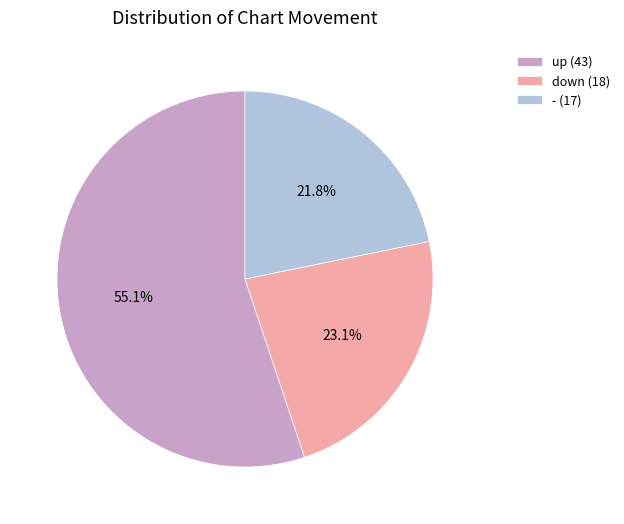

Count the number of slices in the pie.

3